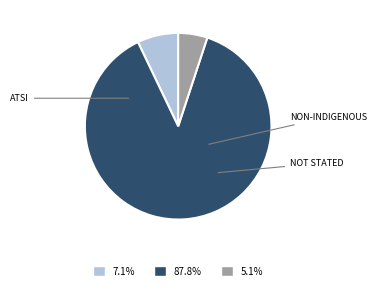

How many segments does this pie chart have?

3